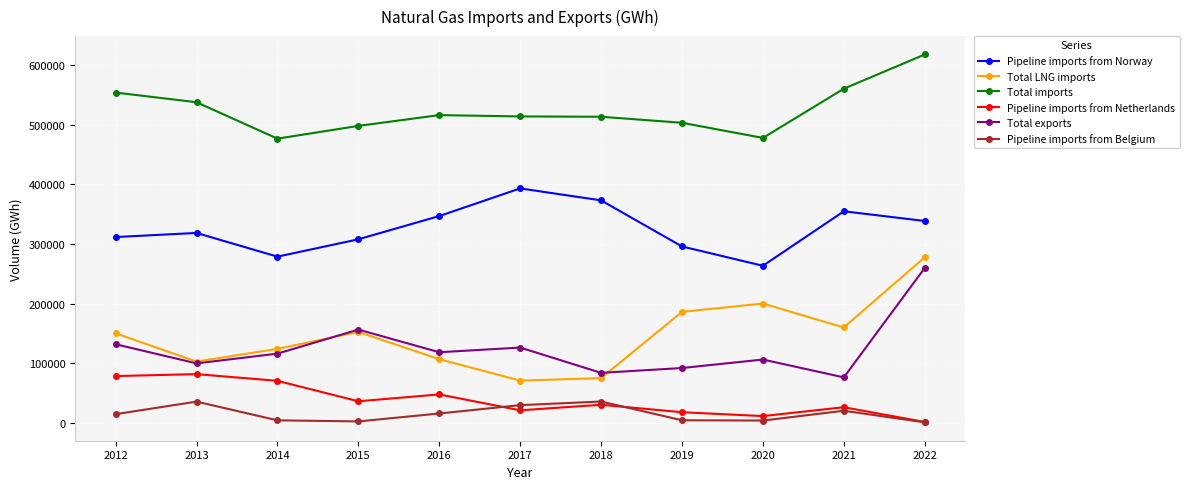

What are all the series names shown in the legend?

Pipeline imports from Norway, Total LNG imports, Total imports, Pipeline imports from Netherlands, Total exports, Pipeline imports from Belgium